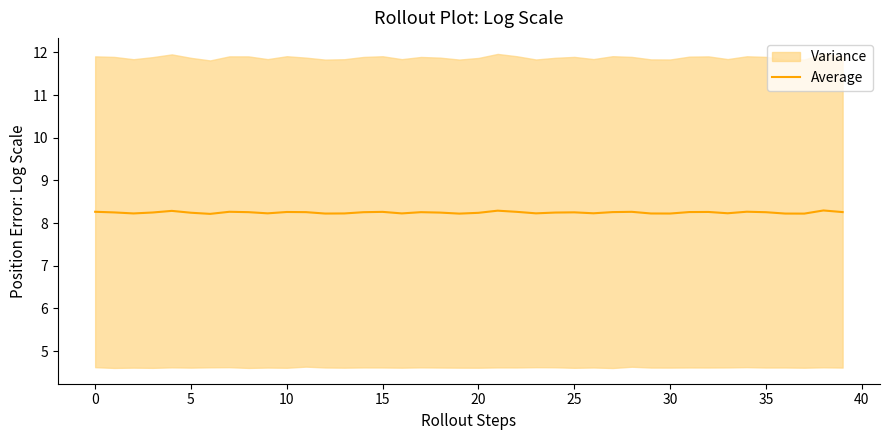

Which label corresponds to the largest value in the chart?

38